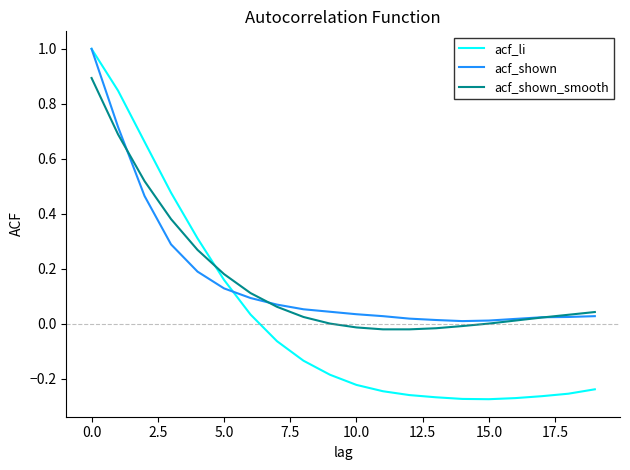

Which series has the largest range (max minus min)?

acf_li